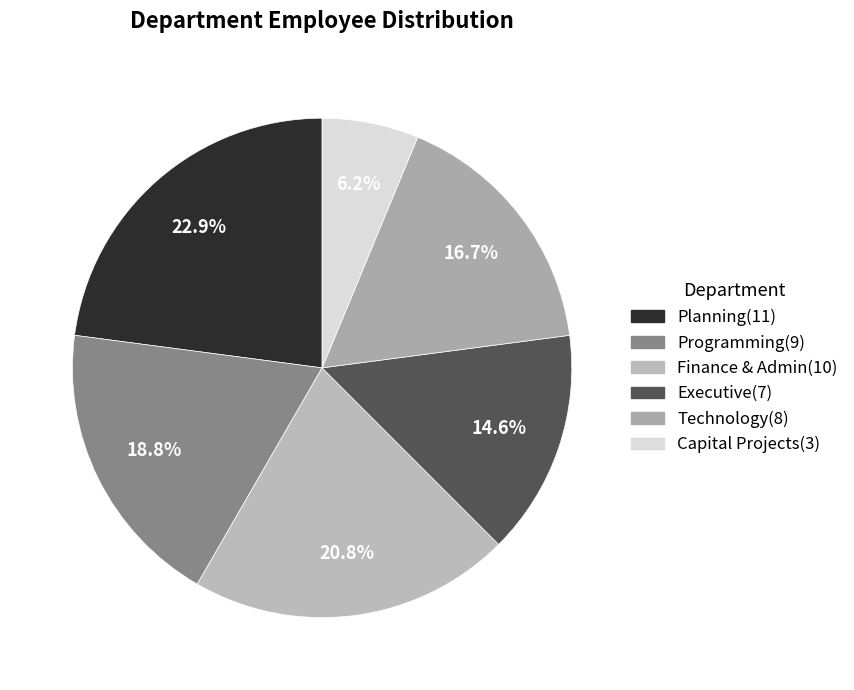

Does Capital Projects represent more than half of the total?

No